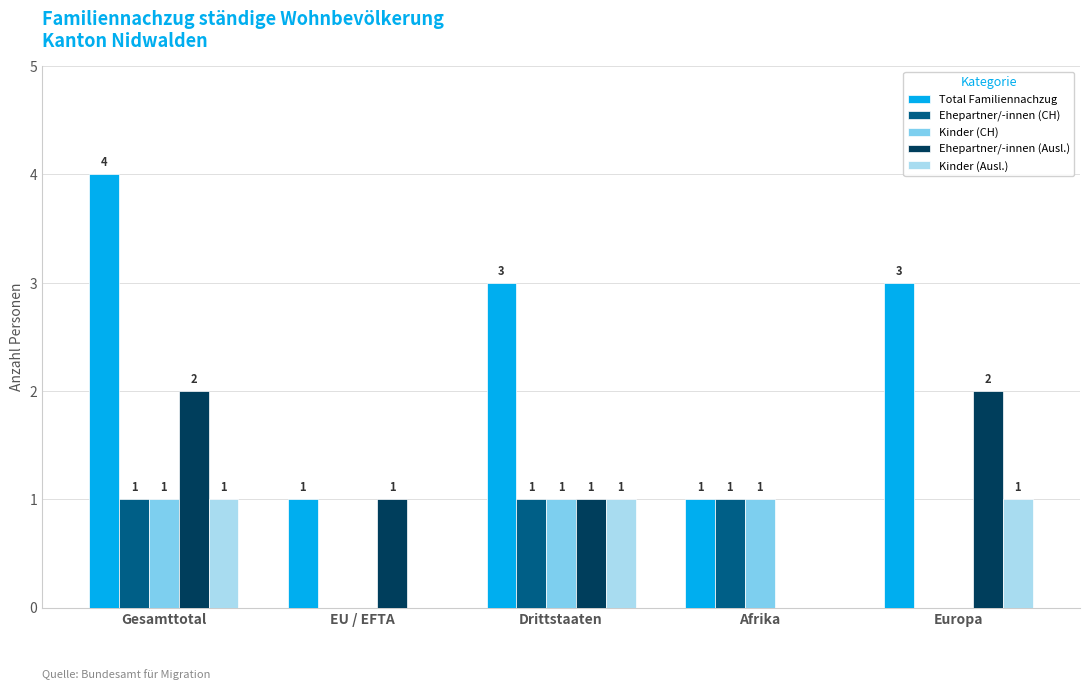

What is the maximum value shown in the chart?

4